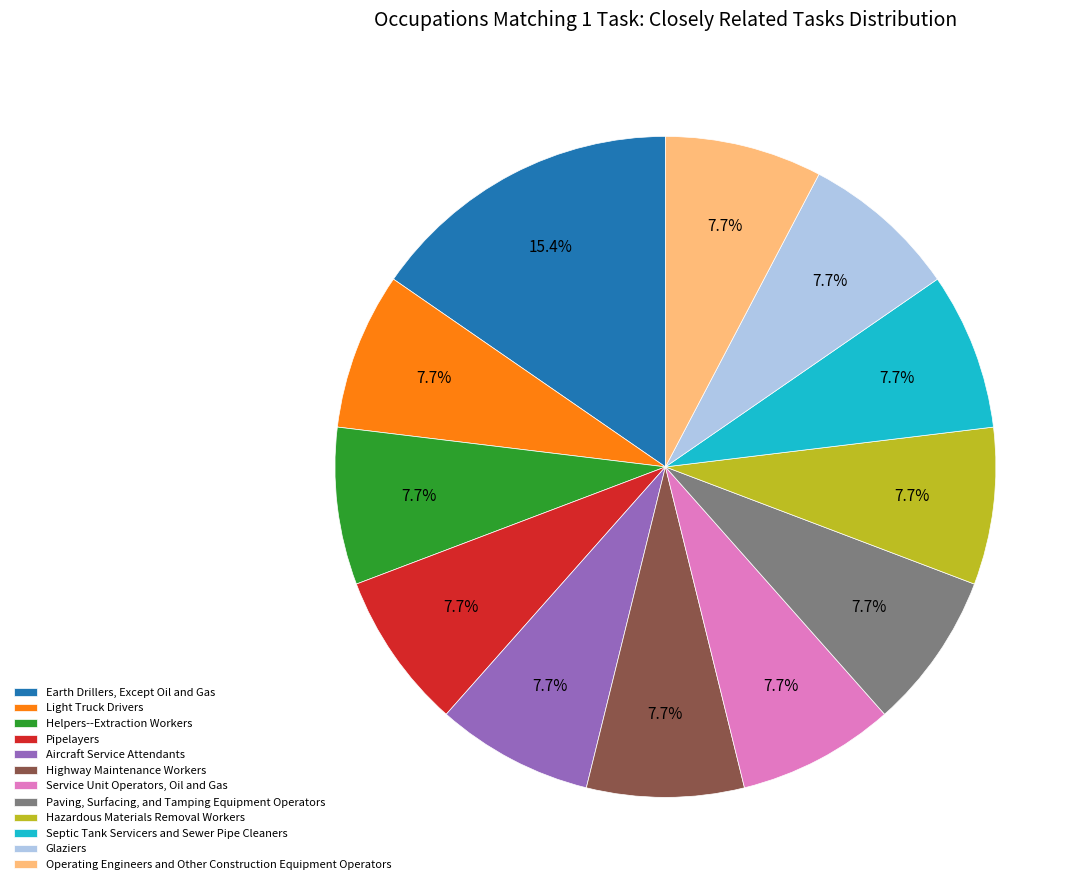

Is there any slice that represents more than half of the pie?

No